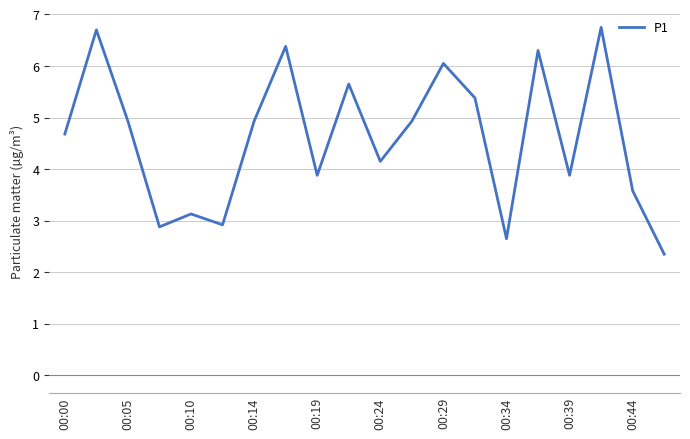

What is the maximum value shown in the chart?

6.8